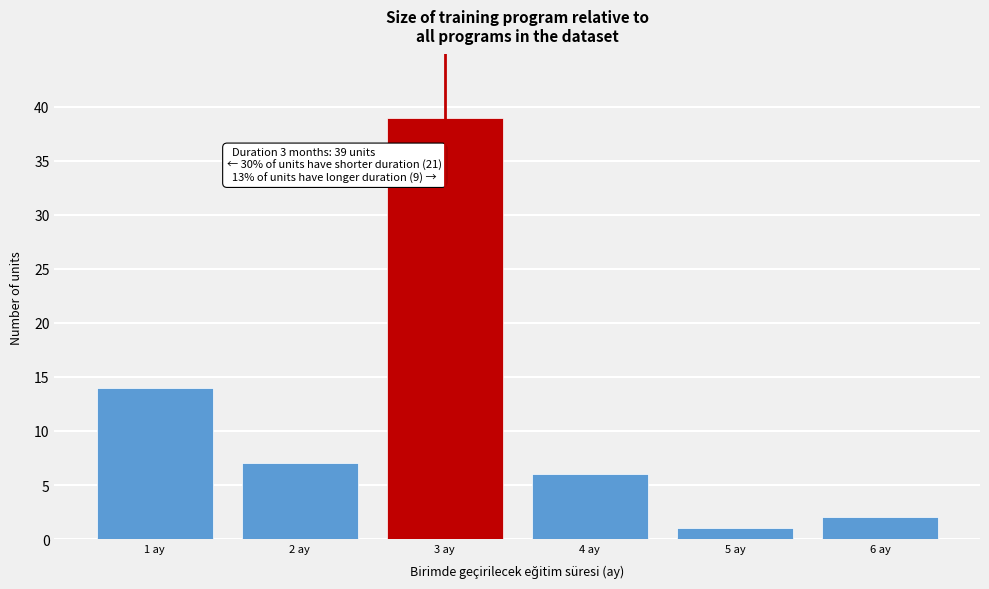

Reading left to right, list all the values displayed in this chart.

14	7	39	6	1	2